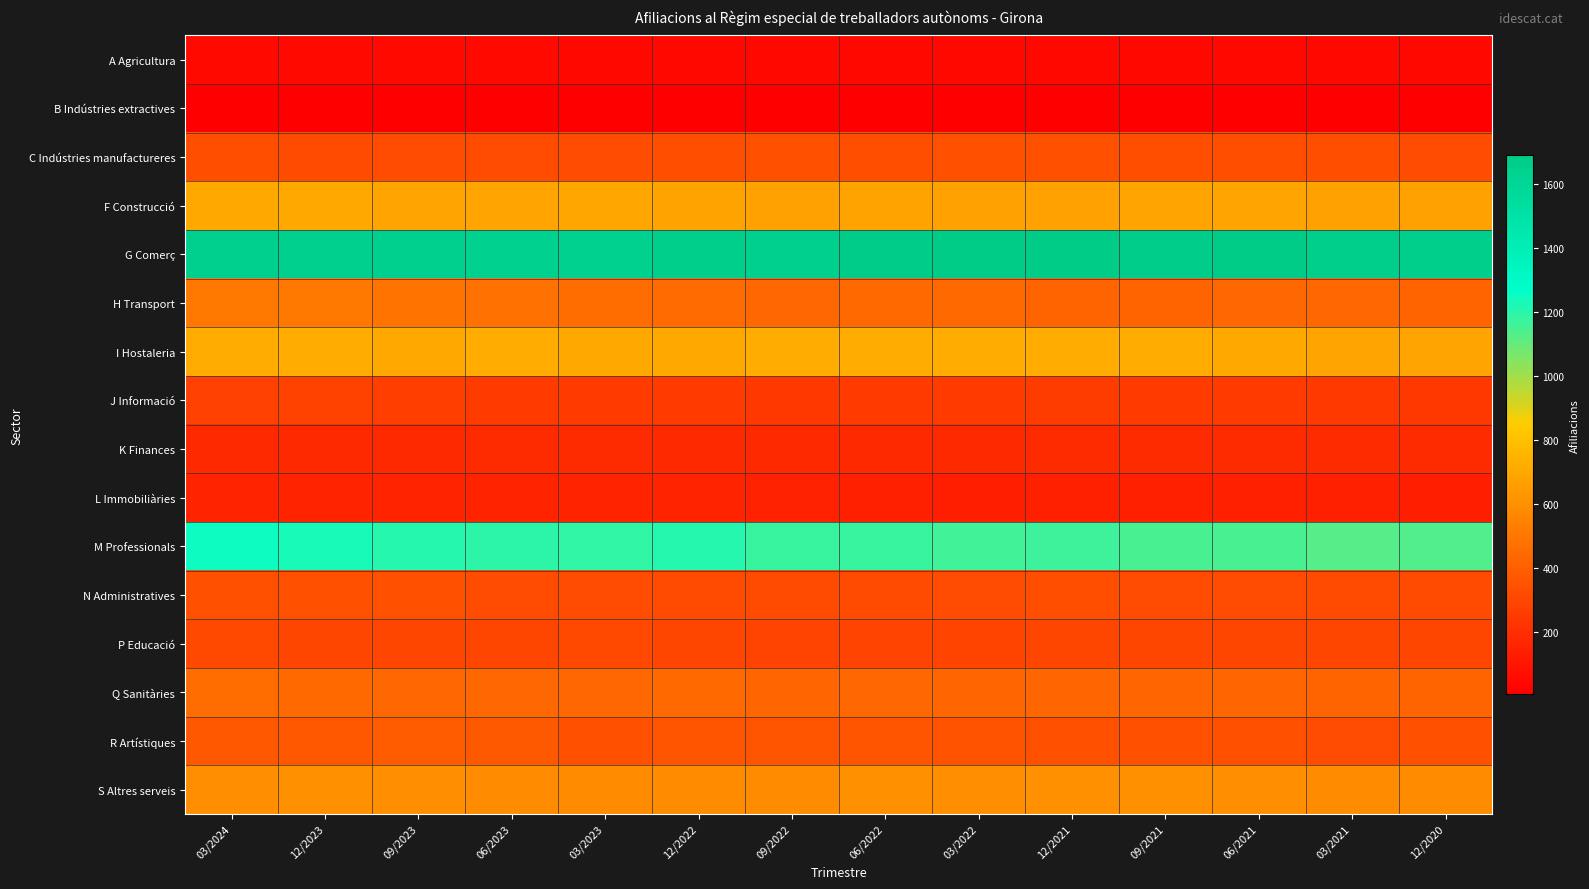

Reading left to right, what are all the values shown in this chart?

A Agricultura: 03/2024=50	12/2023=45	09/2023=45	06/2023=45	03/2023=40	12/2022=40	09/2022=40	06/2022=40	03/2022=40	12/2021=40	09/2021=40	06/2021=40	03/2021=40	12/2020=40
B Indústries extractives: 03/2024=5	12/2023=5	09/2023=5	06/2023=5	03/2023=5	12/2022=5	09/2022=5	06/2022=5	03/2022=5	12/2021=5	09/2021=5	06/2021=5	03/2021=5	12/2020=5
C Indústries manufactureres: 03/2024=330	12/2023=320	09/2023=325	06/2023=325	03/2023=325	12/2022=330	09/2022=335	06/2022=330	03/2022=335	12/2021=335	09/2021=330	06/2021=330	03/2021=330	12/2020=325
F Construcció: 03/2024=700	12/2023=705	09/2023=685	06/2023=685	03/2023=690	12/2022=680	09/2022=675	06/2022=680	03/2022=675	12/2021=675	09/2021=685	06/2021=685	03/2021=675	12/2020=675
G Comerç: 03/2024=1645	12/2023=1650	09/2023=1645	06/2023=1640	03/2023=1640	12/2022=1665	09/2022=1655	06/2022=1680	03/2022=1690	12/2021=1690	09/2021=1675	06/2021=1685	03/2021=1665	12/2020=1660
H Transport: 03/2024=510	12/2023=500	09/2023=485	06/2023=475	03/2023=455	12/2022=450	09/2022=435	06/2022=440	03/2022=445	12/2021=425	09/2021=420	06/2021=435	03/2021=435	12/2020=425
I Hostaleria: 03/2024=715	12/2023=715	09/2023=705	06/2023=715	03/2023=705	12/2022=705	09/2022=710	06/2022=710	03/2022=715	12/2021=715	09/2021=710	06/2021=705	03/2021=685	12/2020=685
J Informació: 03/2024=270	12/2023=275	09/2023=265	06/2023=255	03/2023=250	12/2022=250	09/2022=240	06/2022=250	03/2022=250	12/2021=260	09/2021=255	06/2021=250	03/2021=245	12/2020=240
K Finances: 03/2024=180	12/2023=180	09/2023=180	06/2023=185	03/2023=185	12/2022=180	09/2022=180	06/2022=180	03/2022=180	12/2021=185	09/2021=185	06/2021=185	03/2021=185	12/2020=185
L Immobiliàries: 03/2024=150	12/2023=155	09/2023=155	06/2023=155	03/2023=155	12/2022=150	09/2022=145	06/2022=140	03/2022=135	12/2021=140	09/2021=140	06/2021=140	03/2021=140	12/2020=135
M Professionals: 03/2024=1245	12/2023=1225	09/2023=1205	06/2023=1190	03/2023=1185	12/2022=1205	09/2022=1175	06/2022=1175	03/2022=1160	12/2021=1165	09/2021=1150	06/2021=1150	03/2021=1130	12/2020=1135
N Administratives: 03/2024=335	12/2023=335	09/2023=335	06/2023=325	03/2023=325	12/2022=320	09/2022=315	06/2022=320	03/2022=325	12/2021=330	09/2021=325	06/2021=325	03/2021=320	12/2020=320
P Educació: 03/2024=305	12/2023=300	09/2023=295	06/2023=300	03/2023=305	12/2022=300	09/2022=285	06/2022=285	03/2022=290	12/2021=295	09/2021=295	06/2021=295	03/2021=300	12/2020=300
Q Sanitàries: 03/2024=455	12/2023=440	09/2023=435	06/2023=435	03/2023=435	12/2022=440	09/2022=430	06/2022=435	03/2022=430	12/2021=430	09/2021=430	06/2021=430	03/2021=420	12/2020=425
R Artístiques: 03/2024=370	12/2023=370	09/2023=390	06/2023=380	03/2023=345	12/2022=355	09/2022=360	06/2022=360	03/2022=350	12/2021=340	09/2021=335	06/2021=340	03/2021=325	12/2020=335
S Altres serveis: 03/2024=595	12/2023=600	09/2023=595	06/2023=590	03/2023=580	12/2022=585	09/2022=585	06/2022=600	03/2022=595	12/2021=605	09/2021=605	06/2021=595	03/2021=585	12/2020=585